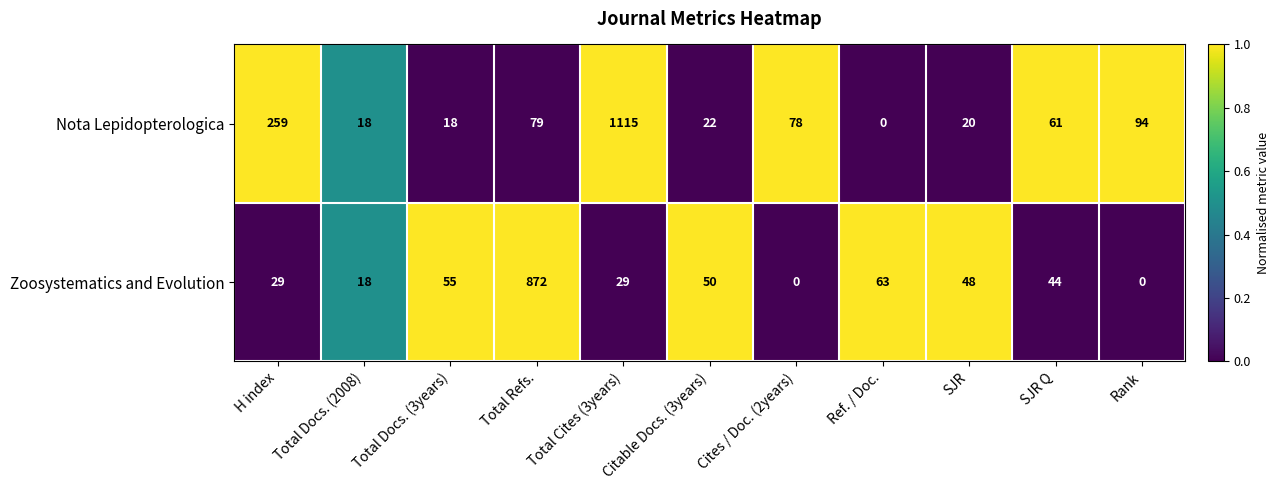

What is the total value across all series at Ref. / Doc.?

63